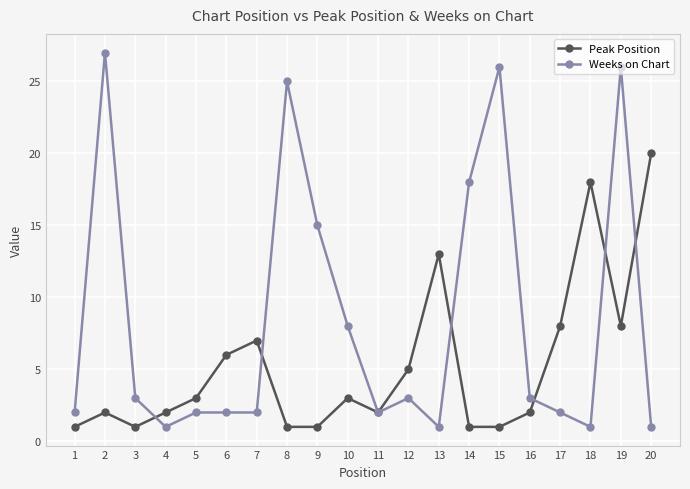

What is the sum of the Peak Position values at 12 and 14?

6